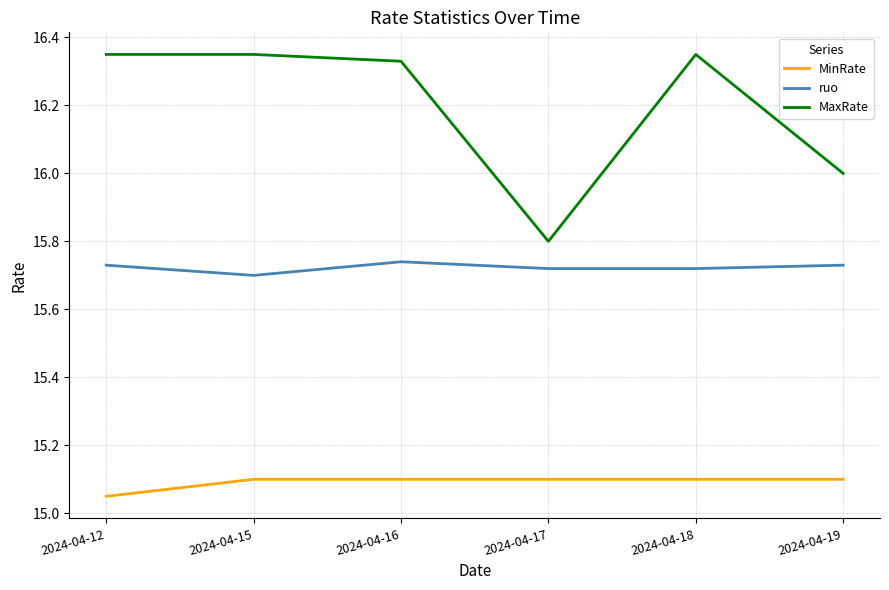

Rank the series by their maximum value, from highest to lowest.

MaxRate, ruo, MinRate